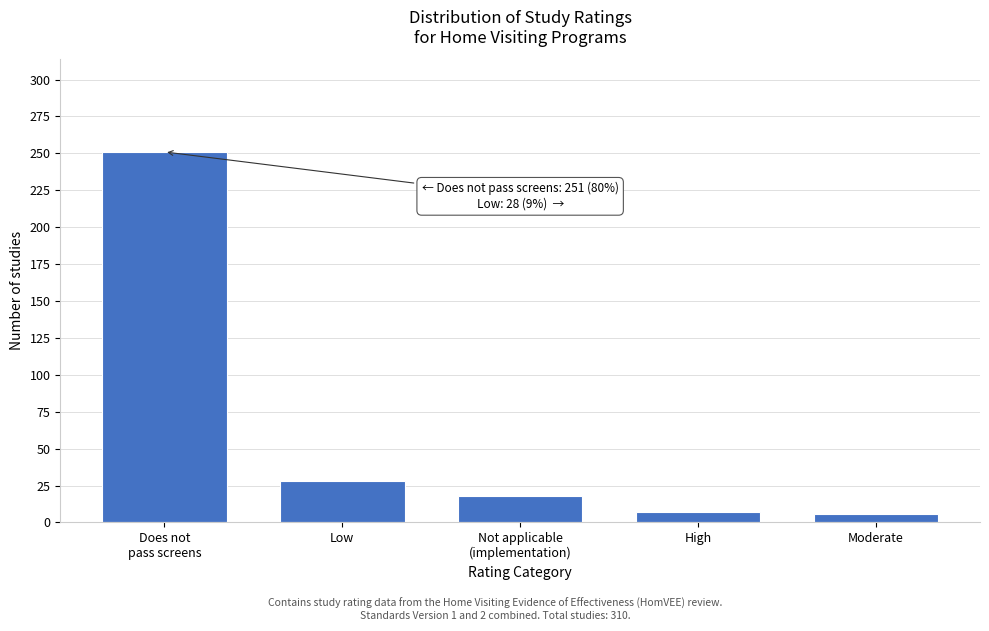

What is the greatest value displayed?

251